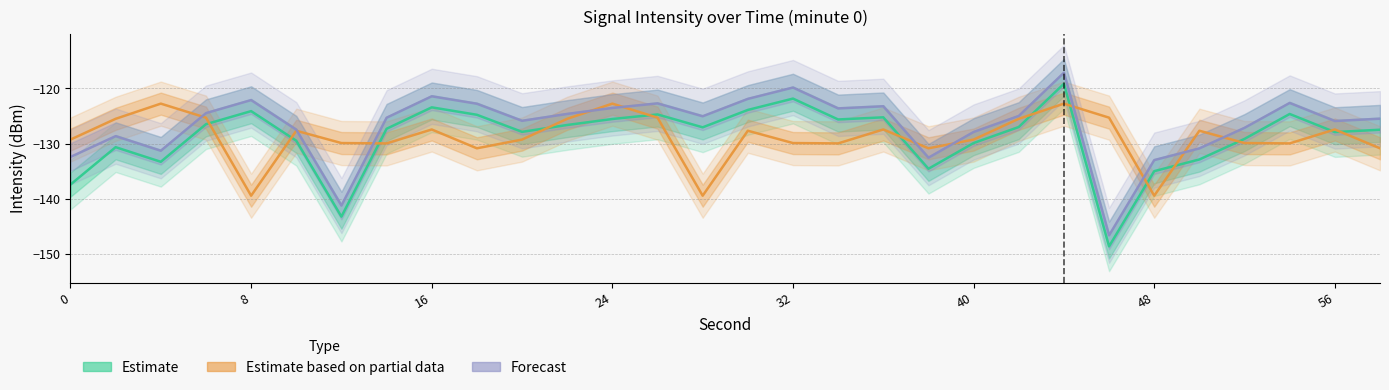

What is the total value across all series at 16?

-387.4